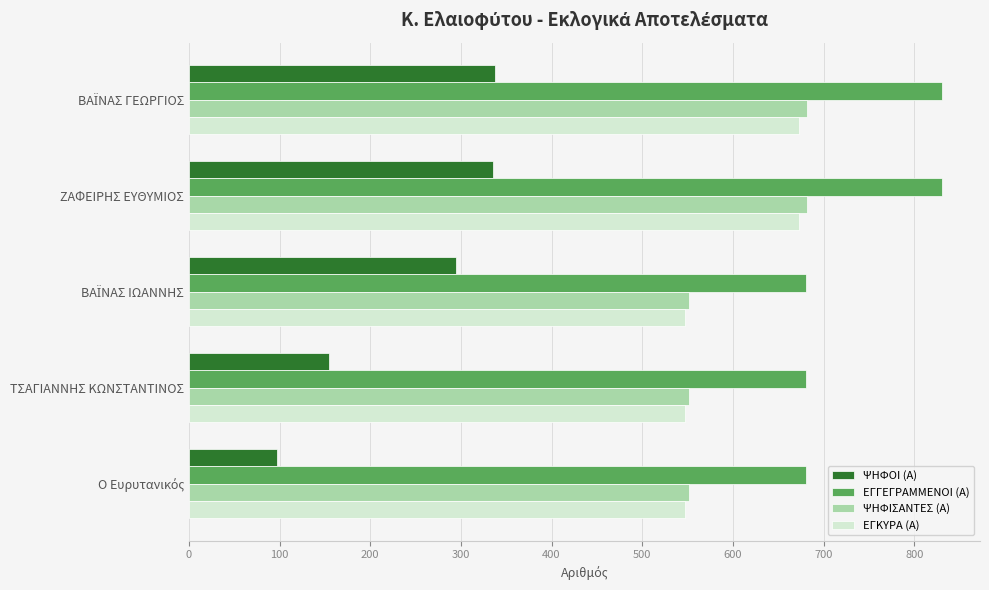

Rank the series by their maximum value, from highest to lowest.

ΕΓΓΕΓΡΑΜΜΕΝΟΙ (Α), ΨΗΦΙΣΑΝΤΕΣ (Α), ΕΓΚΥΡΑ (Α), ΨΗΦΟΙ (Α)